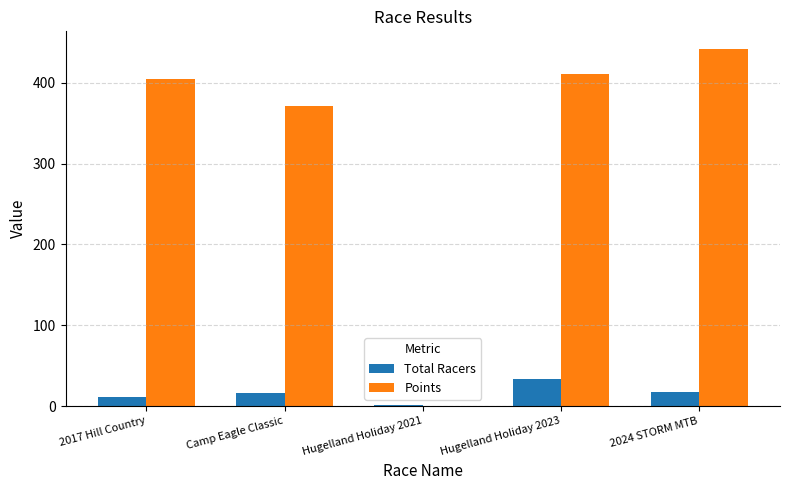

Is the value of Points at 2024 STORM MTB greater than the value of Total Racers at 2024 STORM MTB?

Yes